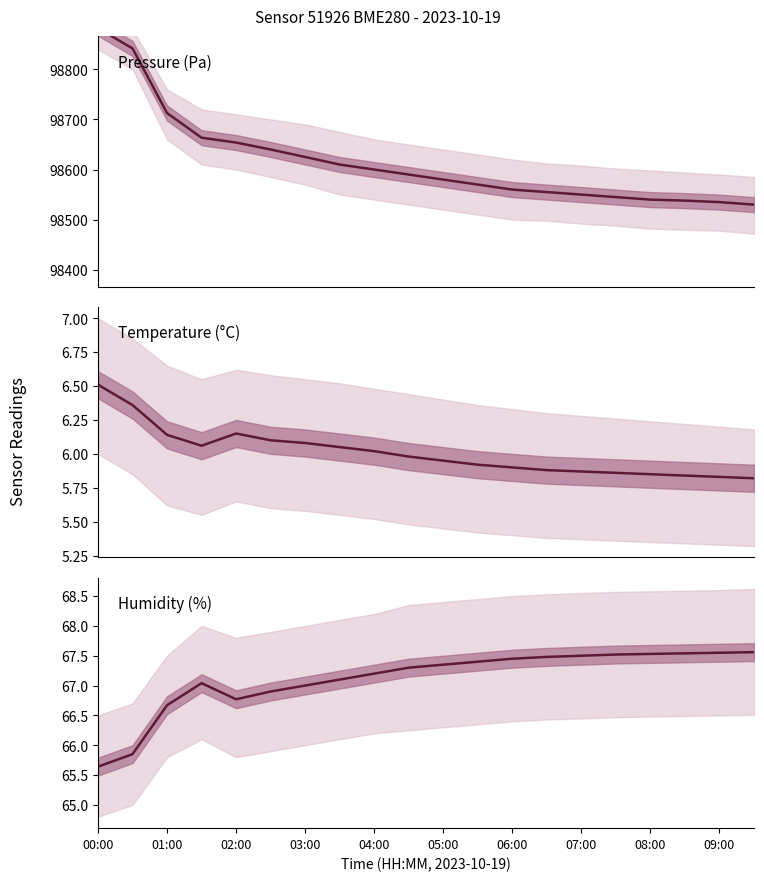

What is the lowest value of the humidity series?

65.6